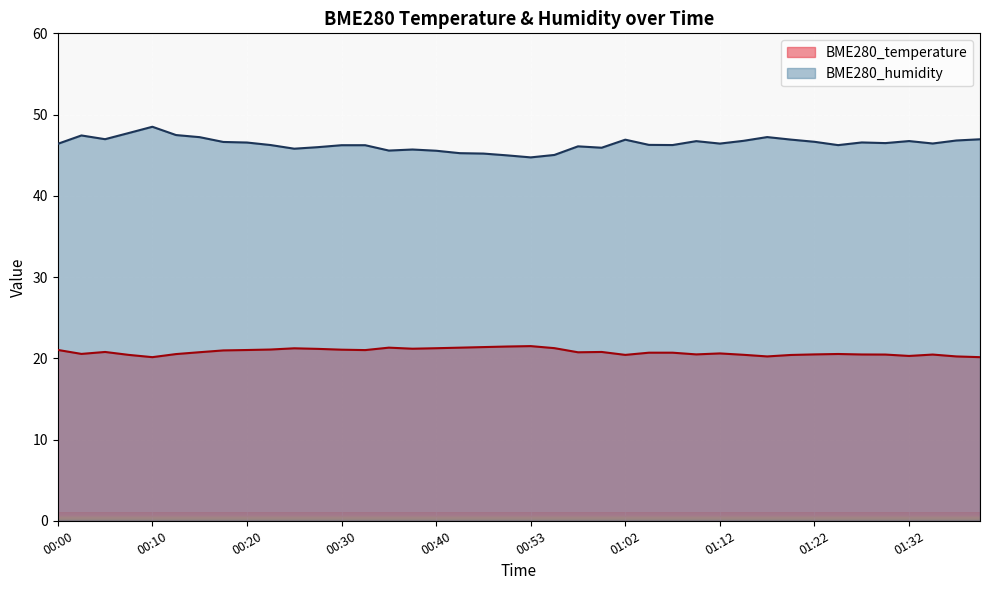

Reading left to right, transcribe all the data shown in this chart.

BME280_temperature: 00:00=21.0	00:03=20.5	00:05=20.8	00:08=20.4	00:10=20.1	00:13=20.5	00:15=20.8	00:18=21.0	00:20=21.0	00:23=21.1	00:25=21.2	00:28=21.2	00:30=21.1	00:32=21.0	00:35=21.3	00:37=21.2	00:40=21.2	00:42=21.3	00:45=21.4	00:47=21.4	00:53=21.5	00:55=21.2	00:57=20.7	01:00=20.8	01:02=20.4	01:05=20.7	01:07=20.7	01:10=20.5	01:12=20.6	01:15=20.4	01:17=20.2	01:20=20.4	01:22=20.5	01:25=20.5	01:27=20.5	01:30=20.5	01:32=20.3	01:35=20.5	01:37=20.2	01:40=20.1
BME280_humidity: 00:00=46.4	00:03=47.4	00:05=47.0	00:08=47.7	00:10=48.5	00:13=47.5	00:15=47.2	00:18=46.6	00:20=46.6	00:23=46.2	00:25=45.8	00:28=46.0	00:30=46.2	00:32=46.2	00:35=45.6	00:37=45.7	00:40=45.5	00:42=45.2	00:45=45.2	00:47=45.0	00:53=44.7	00:55=45.0	00:57=46.1	01:00=45.9	01:02=46.9	01:05=46.3	01:07=46.2	01:10=46.7	01:12=46.4	01:15=46.8	01:17=47.2	01:20=46.9	01:22=46.6	01:25=46.2	01:27=46.6	01:30=46.5	01:32=46.7	01:35=46.4	01:37=46.8	01:40=47.0